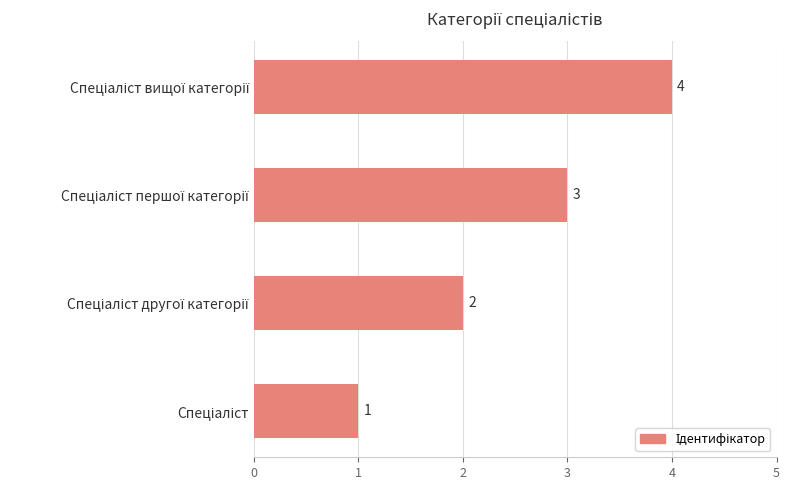

What is the difference between the maximum and minimum values?

3